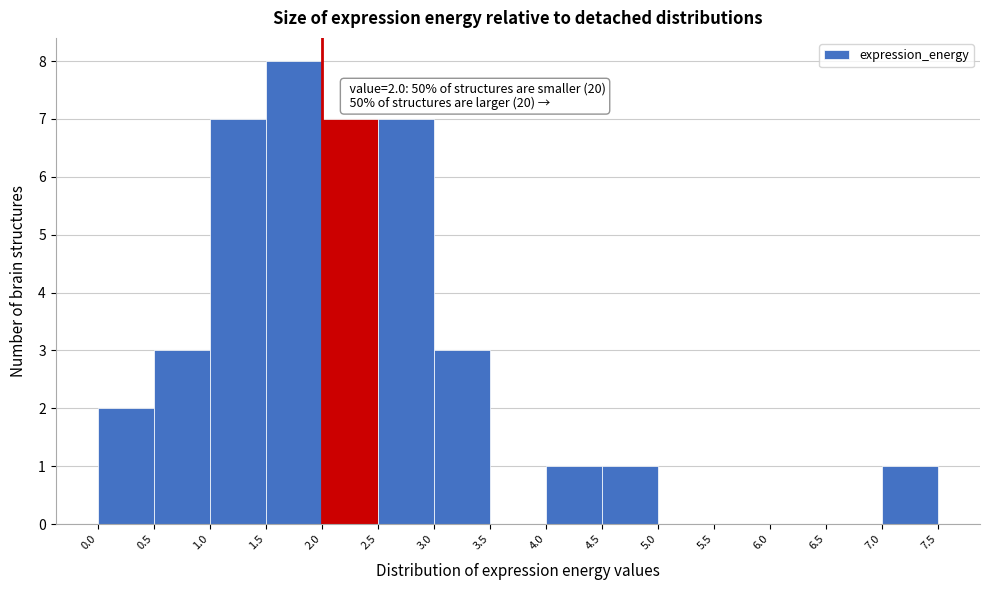

Which range on the x-axis has the tallest bar?

1.5 to 2.0